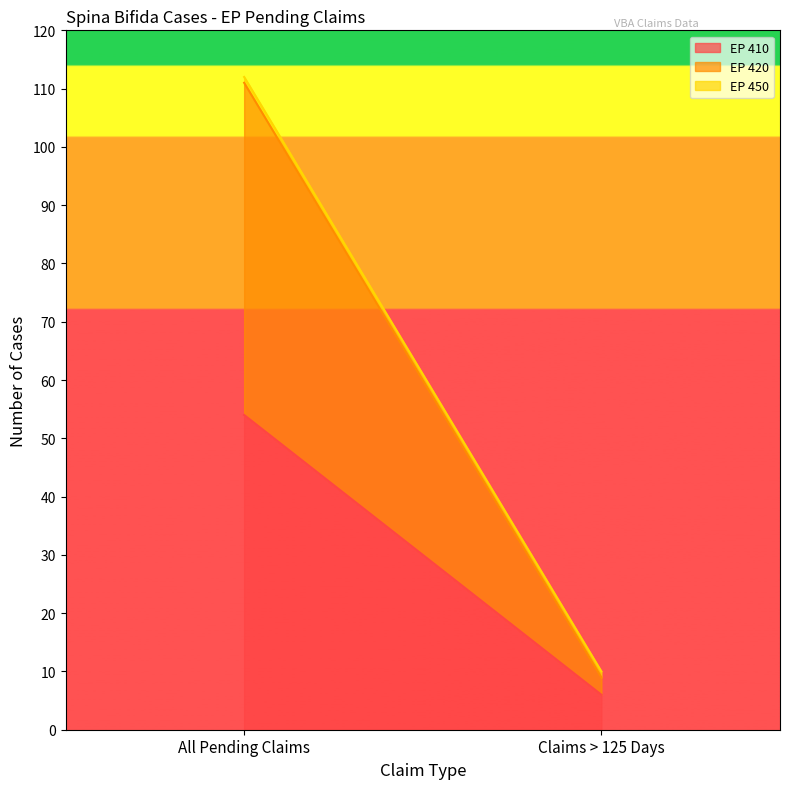

The EP 450 series shows 1 at Claims > 125 Days. True or false?

True